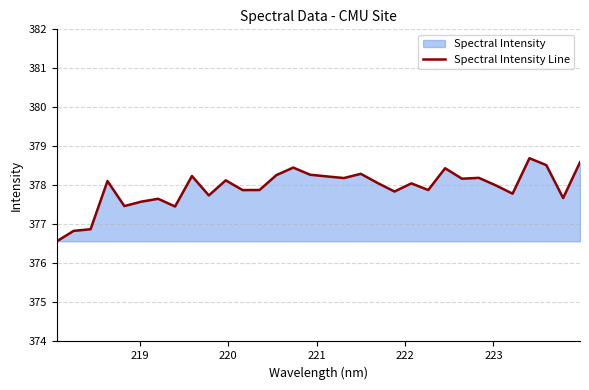

What is the smallest value displayed?

376.6